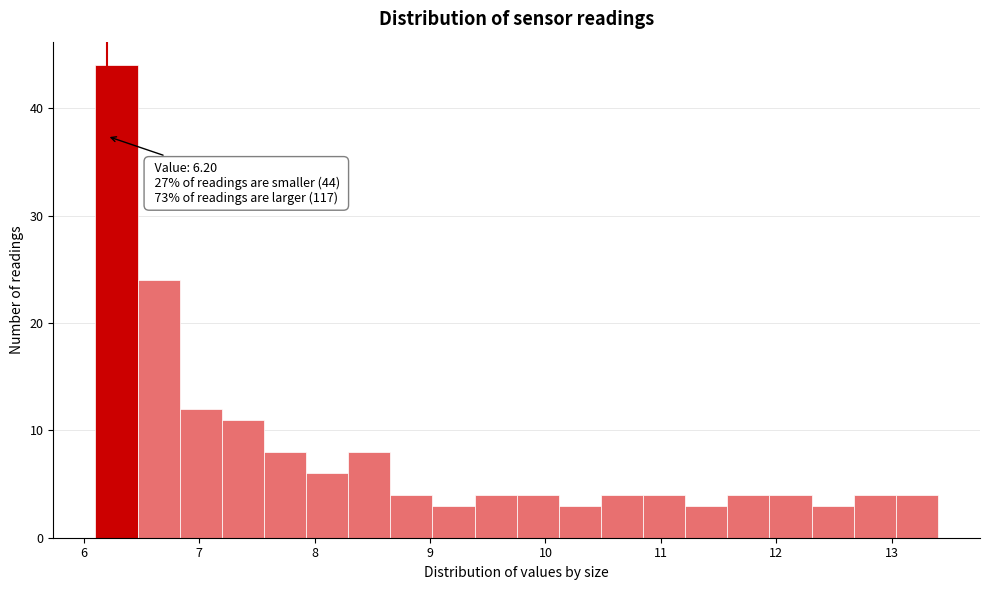

Around what value on the x-axis is the tallest bar? Give the approximate position of its centre, as read against the axis.

6.3